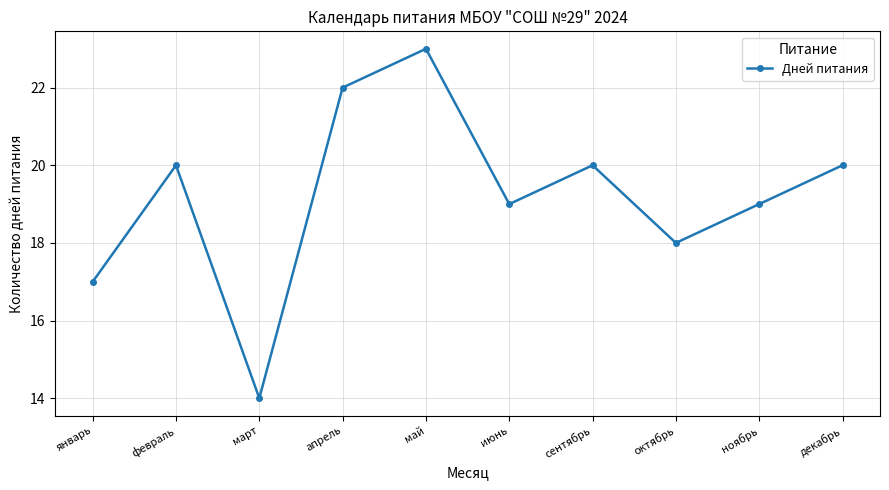

Approximately how many times larger is the value at март compared to сентябрь?

0.7